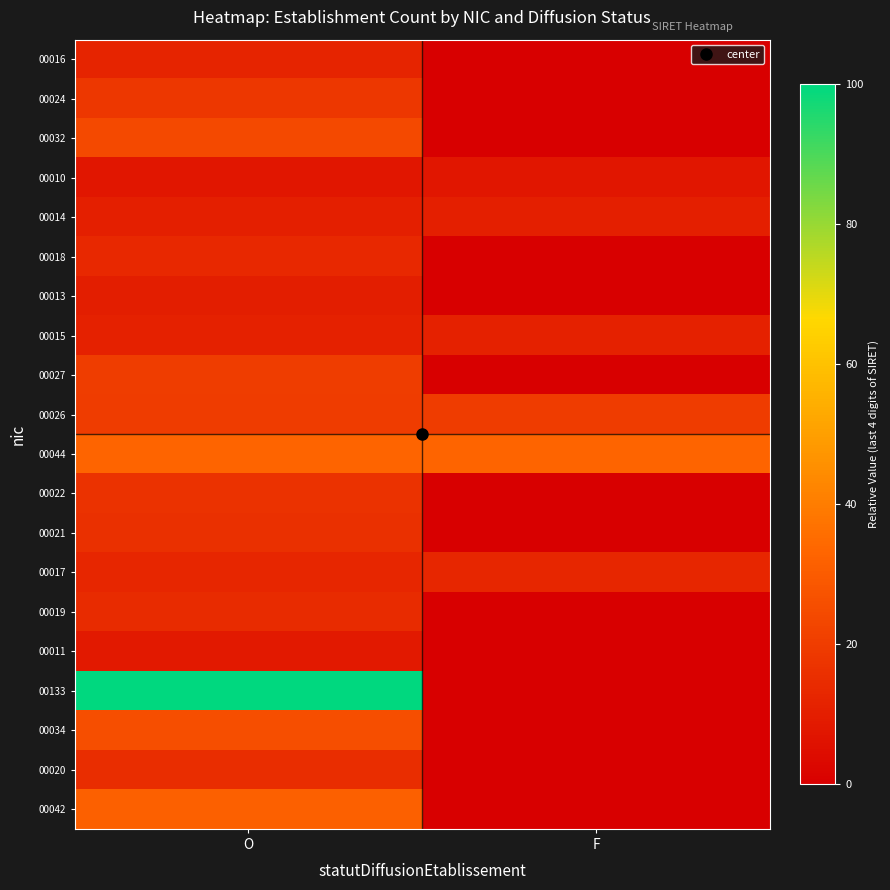

Reading left to right, list all the values displayed in this chart.

00016: O=12.0	F=0.0
00024: O=18.0	F=0.0
00032: O=24.1	F=0.0
00010: O=7.5	F=7.5
00014: O=10.5	F=10.5
00018: O=13.5	F=0.0
00013: O=9.8	F=0.0
00015: O=11.3	F=11.3
00027: O=20.3	F=0.0
00026: O=19.5	F=19.5
00044: O=33.1	F=33.1
00022: O=16.5	F=0.0
00021: O=15.8	F=0.0
00017: O=12.8	F=12.8
00019: O=14.3	F=0.0
00011: O=8.3	F=0.0
00133: O=100.0	F=0.0
00034: O=25.6	F=0.0
00020: O=15.0	F=0.0
00042: O=31.6	F=0.0